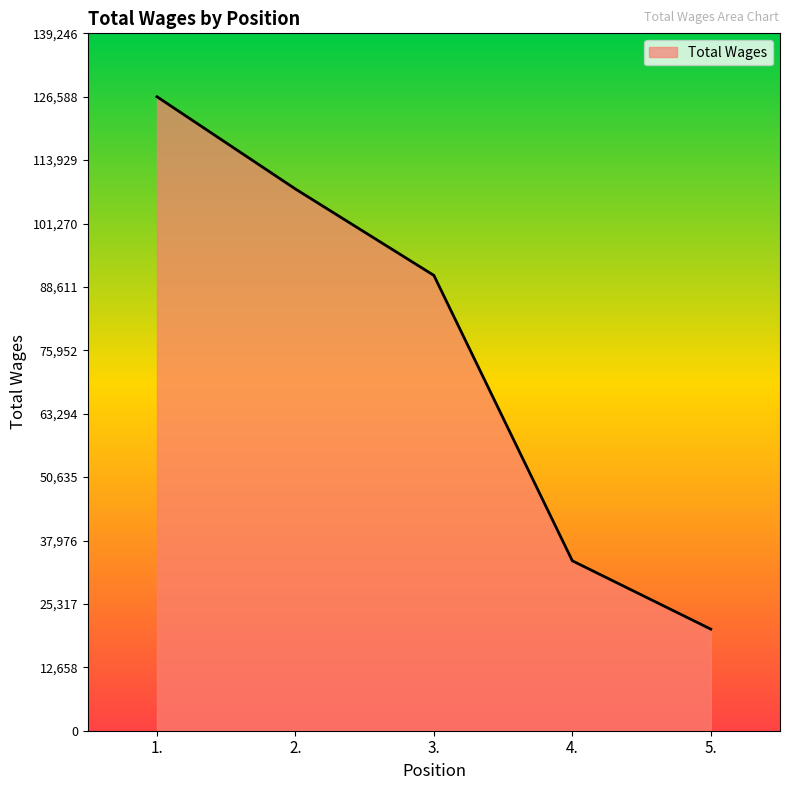

What is the greatest value displayed?

126588